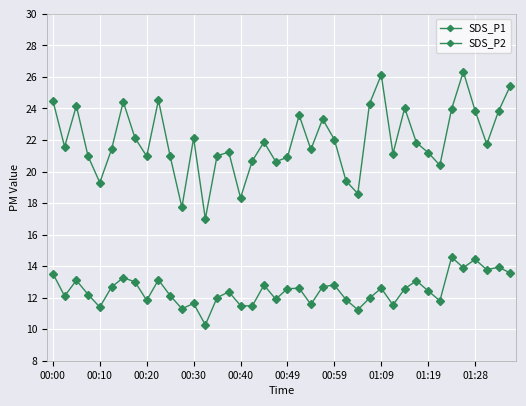

Does the chart have visible grid lines?

Yes